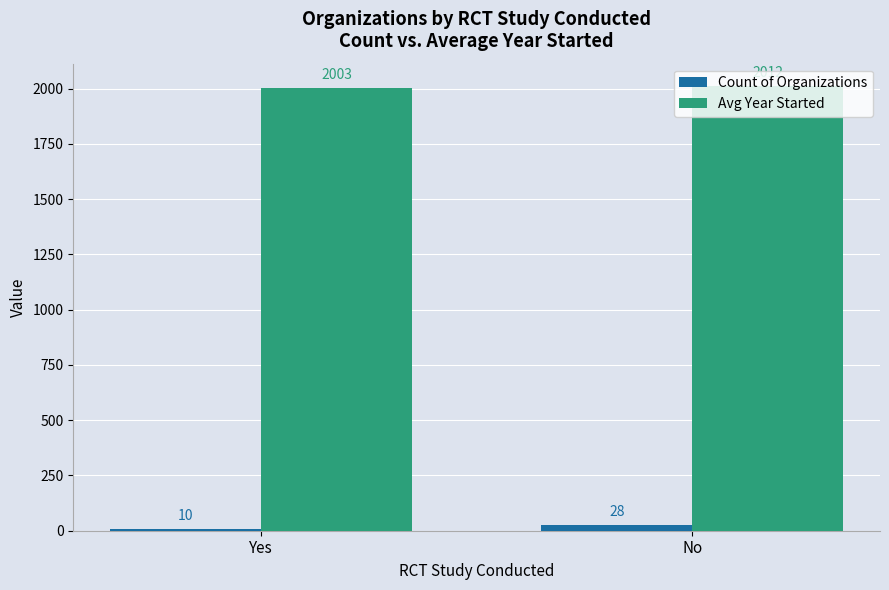

What is the difference between the maximum and minimum values in the Avg Year Started series?

9